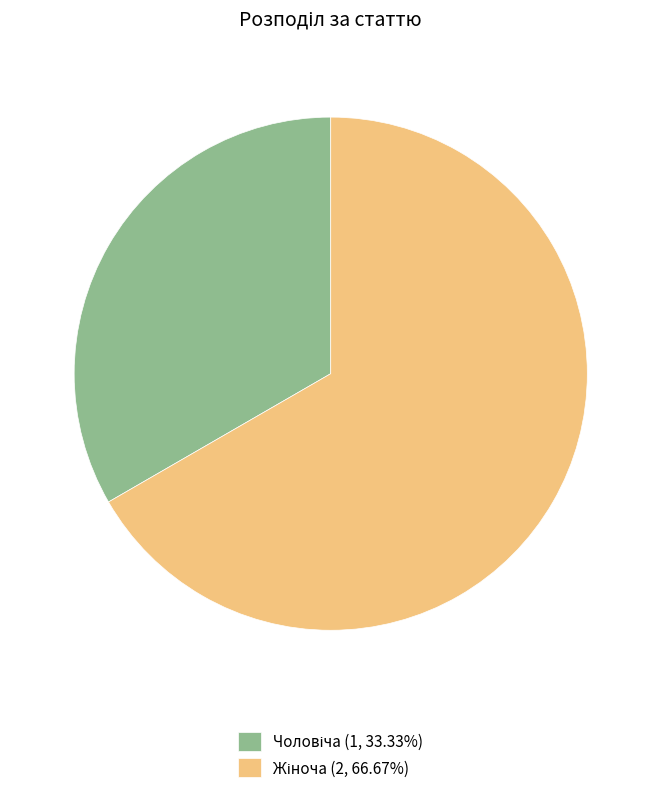

Is there a majority slice in this chart?

Yes